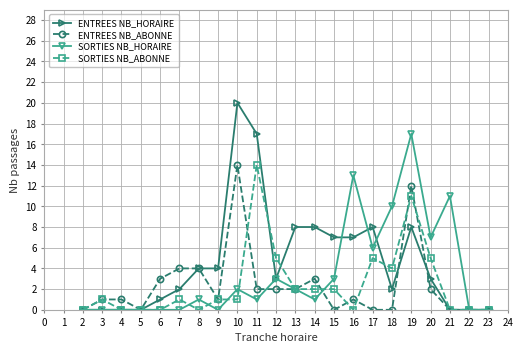

How many lines are shown in the chart?

4